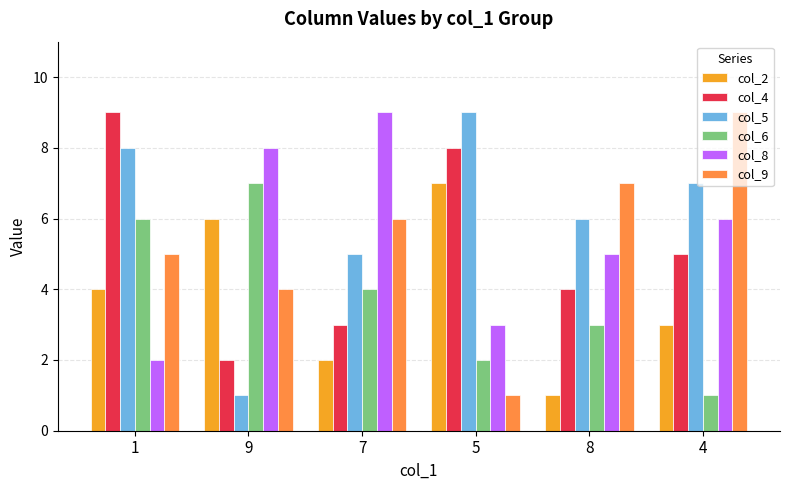

Is the value of col_8 at 5 greater than the value of col_9 at 5?

Yes